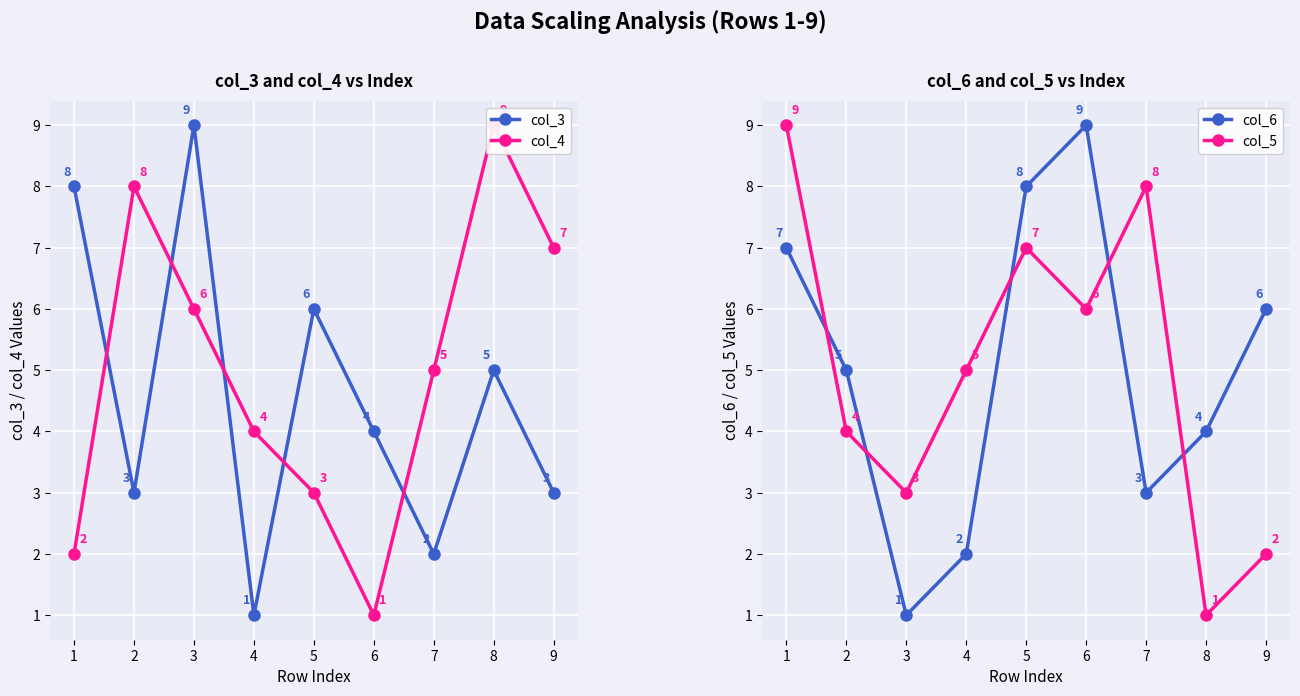

Reading right to left, what are all the values shown in this chart?

col_3: 9=3	8=5	7=2	6=4	5=6	4=1	3=9	2=3	1=8
col_4: 9=7	8=9	7=5	6=1	5=3	4=4	3=6	2=8	1=2
col_6: 9=6	8=4	7=3	6=9	5=8	4=2	3=1	2=5	1=7
col_5: 9=2	8=1	7=8	6=6	5=7	4=5	3=3	2=4	1=9